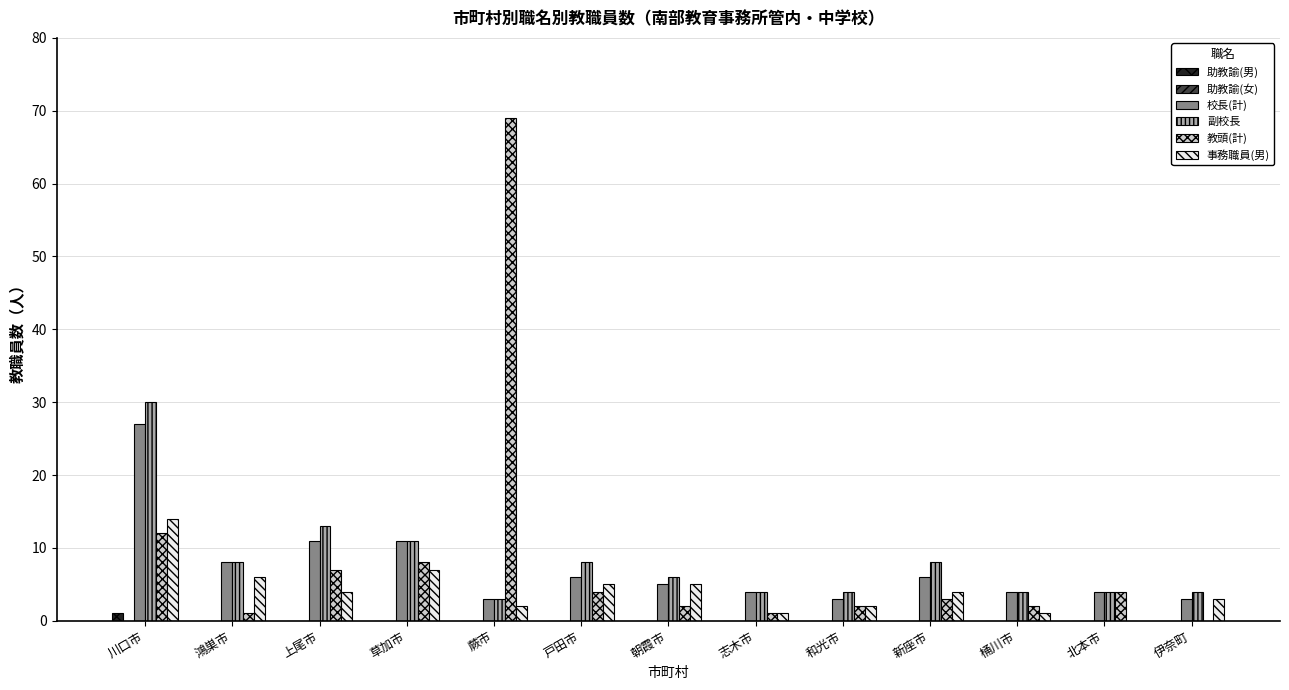

Read the 事務職員(男) value at 新座市.

4